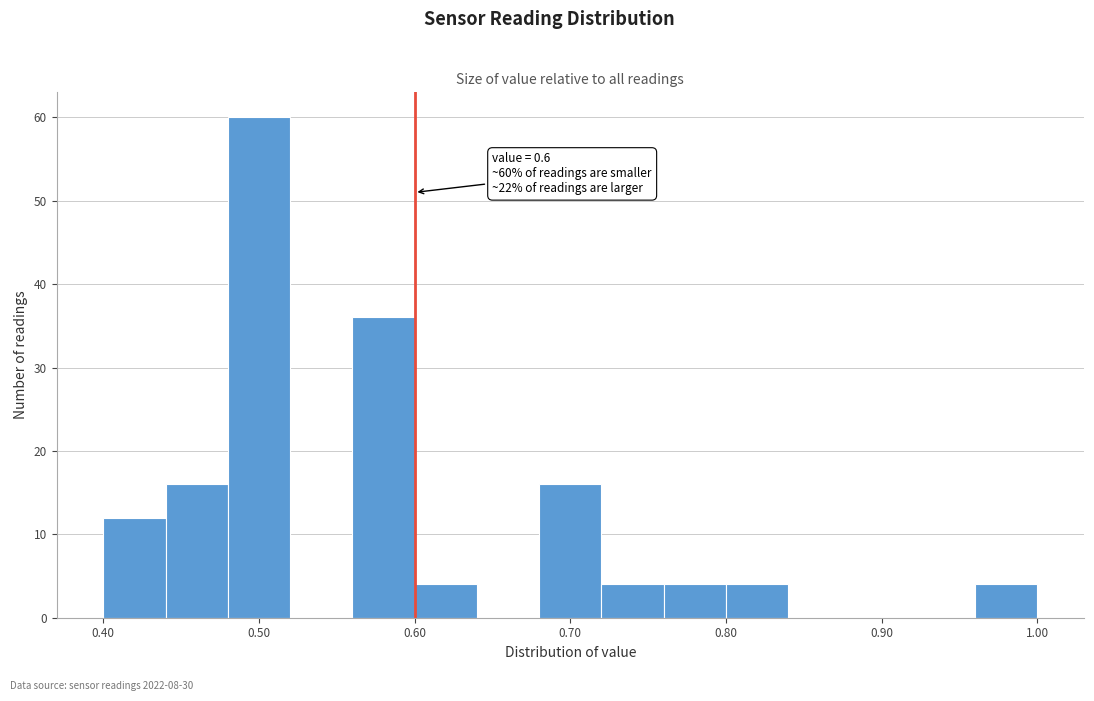

Over which range of the x-axis is the bar tallest?

0.48 to 0.52